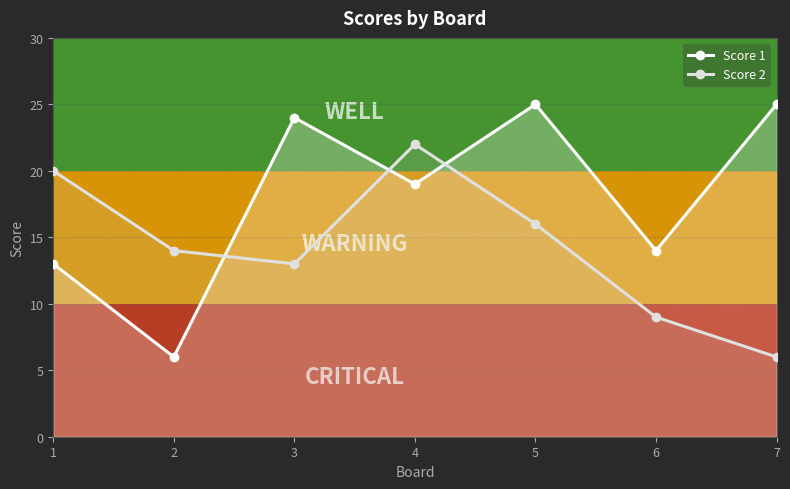

How many distinct data groups are displayed?

2